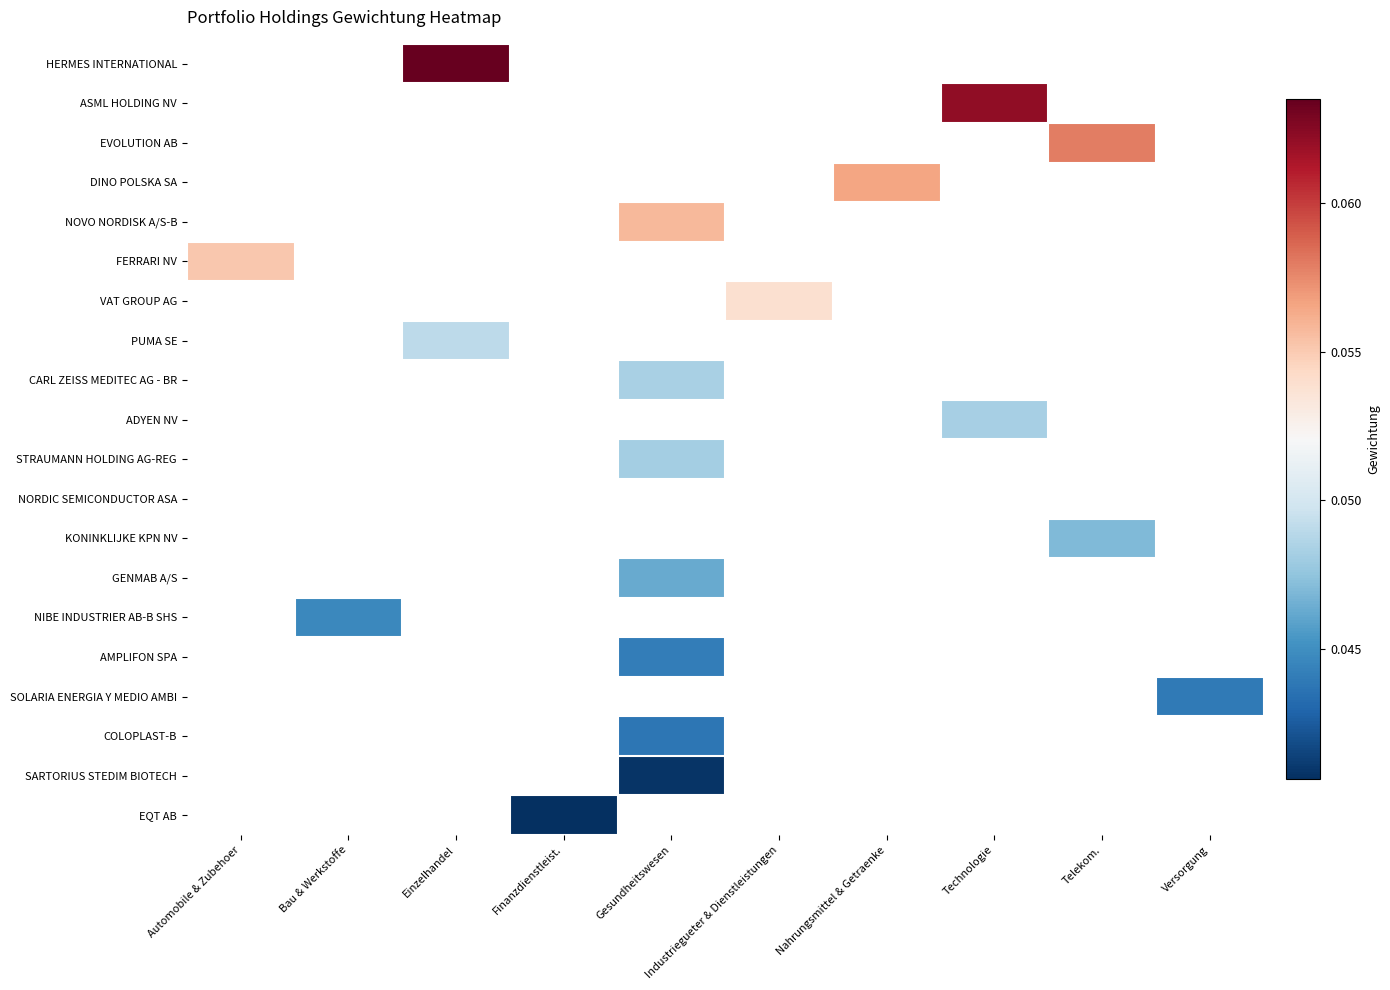

Which label corresponds to the smallest value in the chart?

Finanzdienstleist.